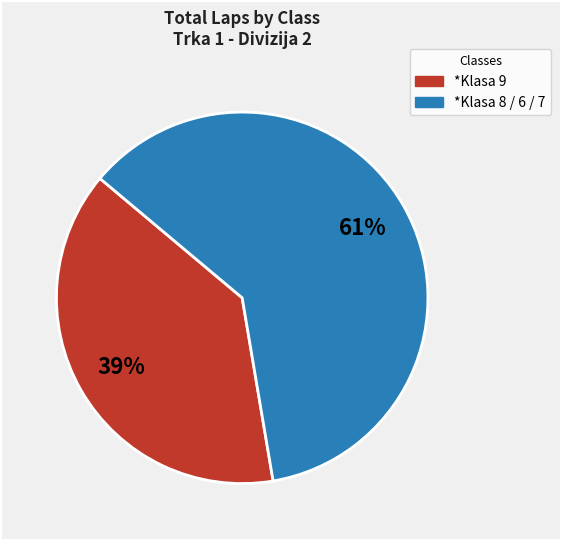

Does any single category account for the majority?

Yes